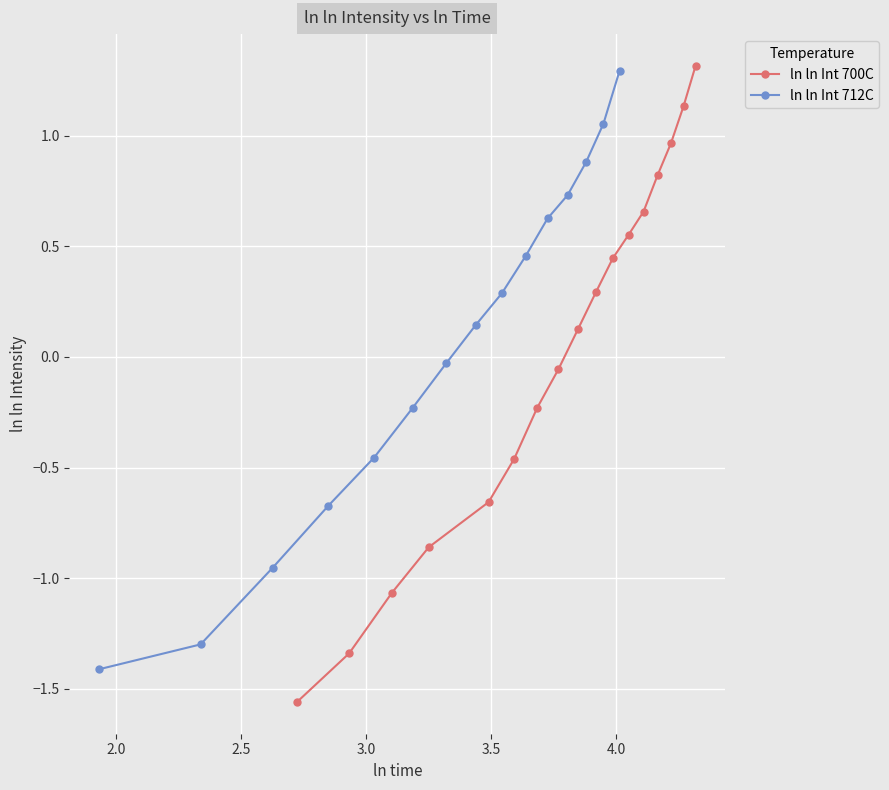

True or false: ln ln Int 700C has more than 2 points higher than both neighbors.

False